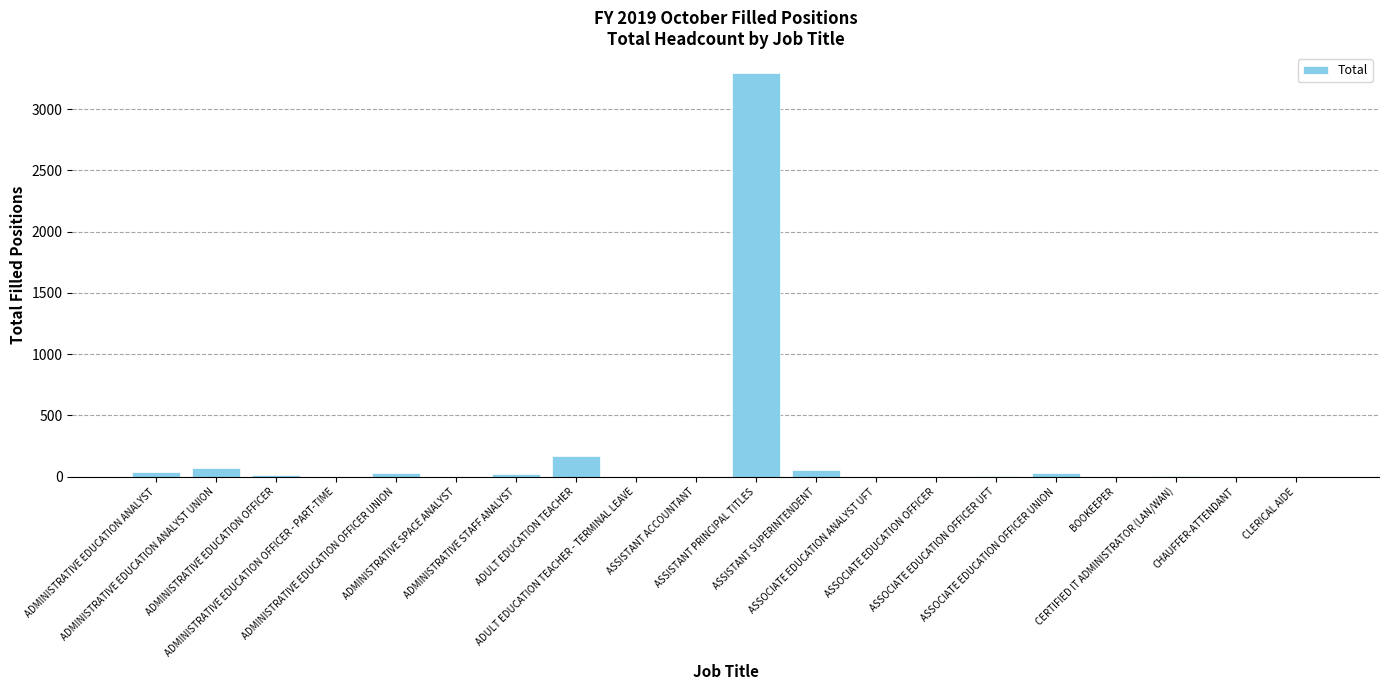

At which label does the data first exceed 7?

ADMINISTRATIVE EDUCATION ANALYST